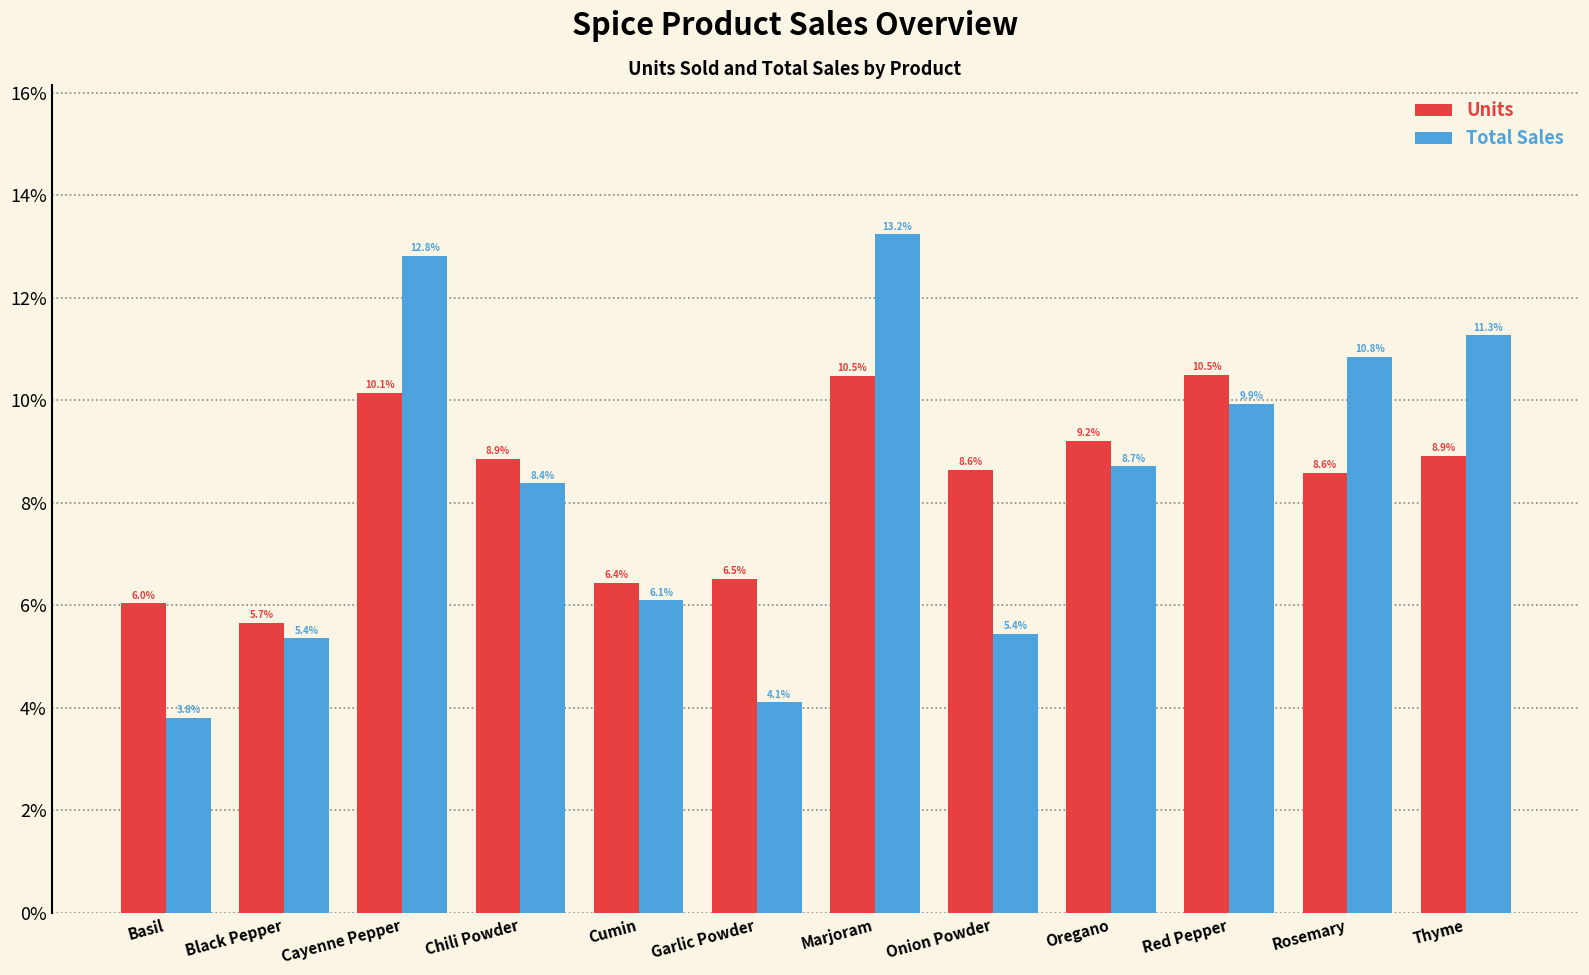

At how many categories does at least one series exceed 12?

2